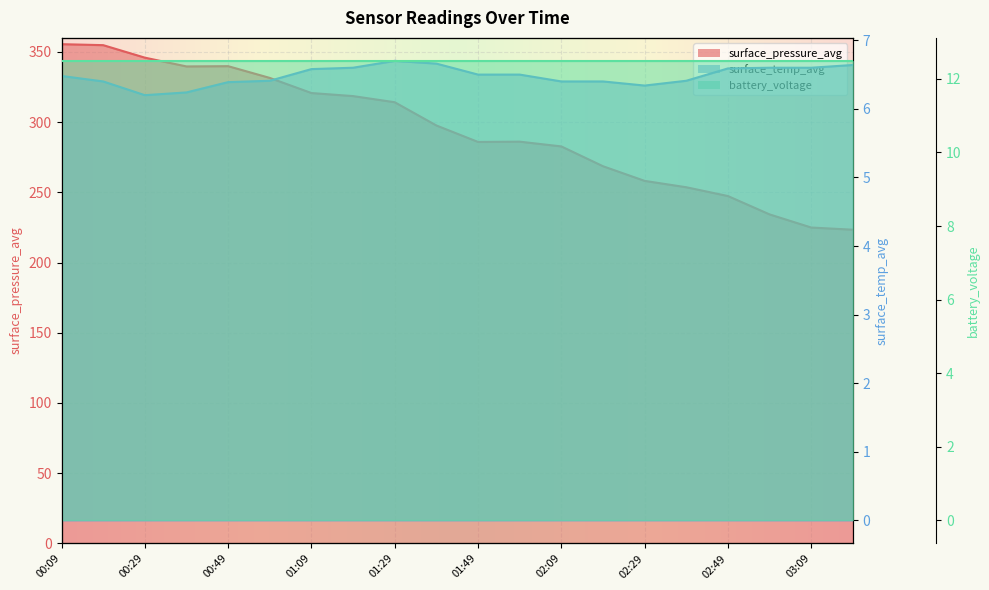

How many interior local peaks does the surface_pressure_avg series have?

2